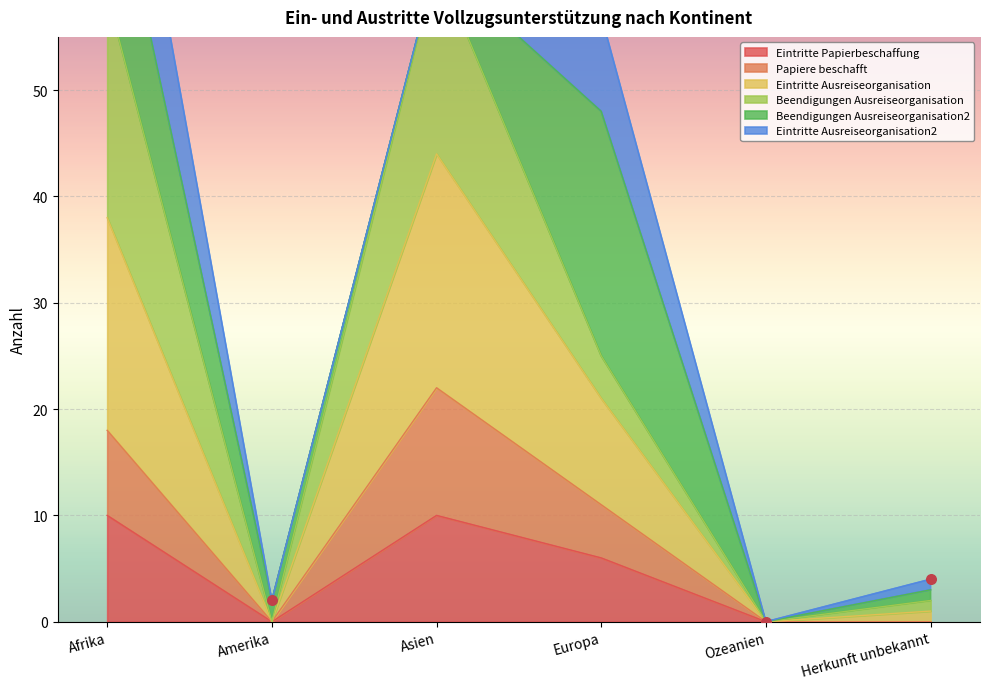

At how many categories does at least one series exceed 14?

3